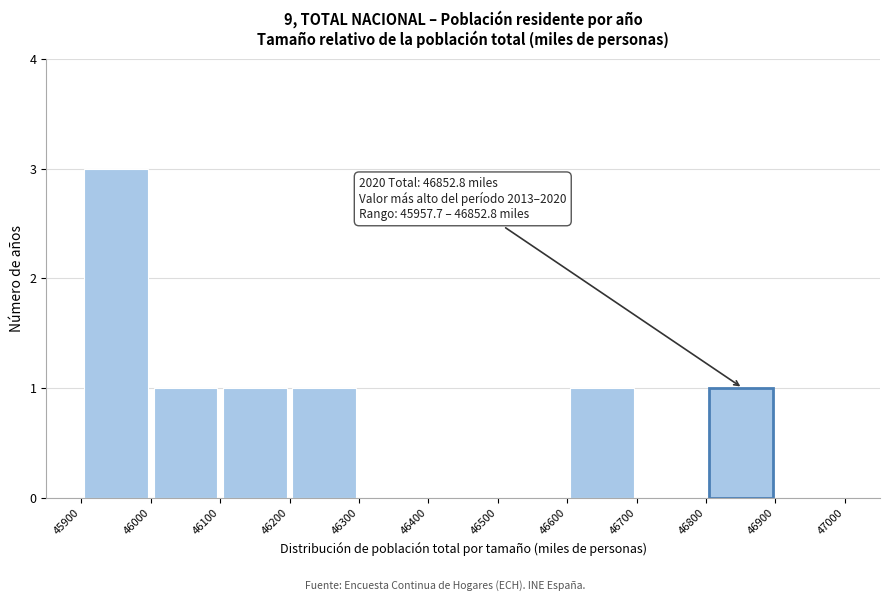

Which range on the x-axis has the tallest bar?

45900 to 46000